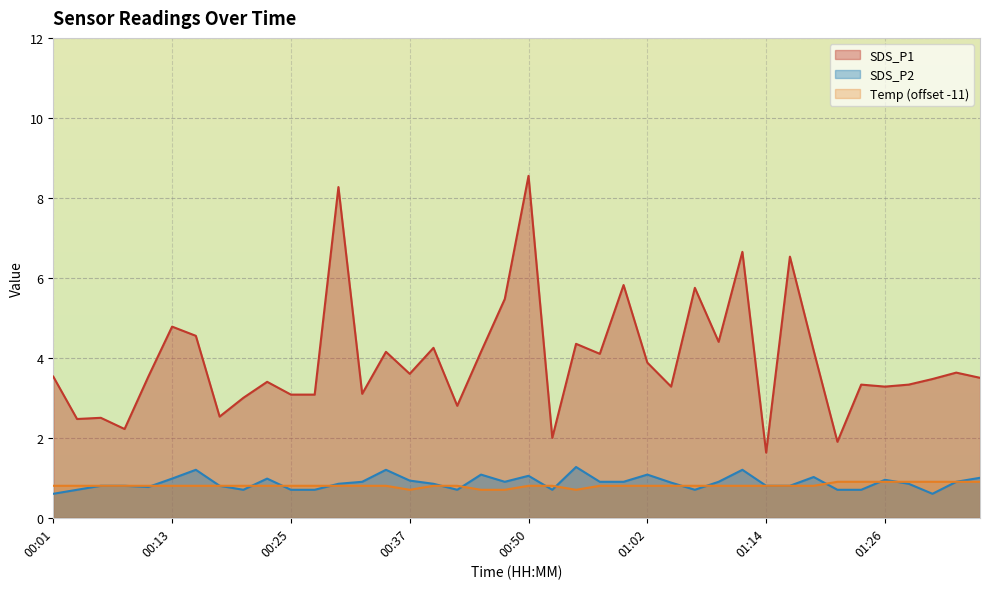

What is the minimum value shown in the chart?

0.6